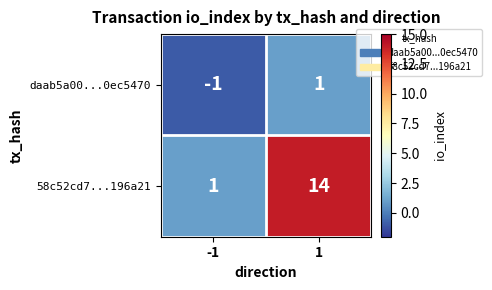

Reading left to right, what are all the values shown in this chart?

daab5a00...0ec5470: -1=-1	1=1
58c52cd7...196a21: -1=1	1=14